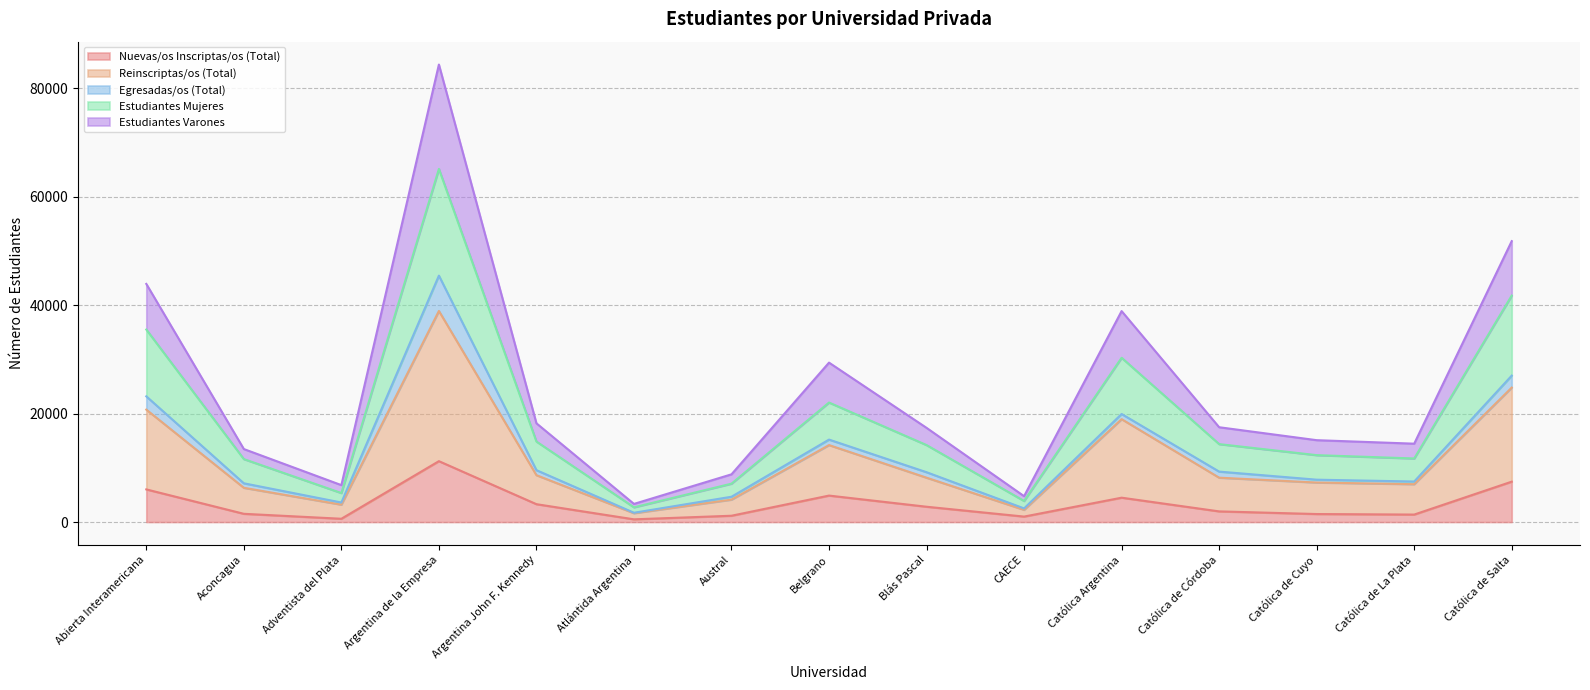

True or false: Nuevas/os Inscriptas/os (Total) has more than 0 points higher than both neighbors.

True